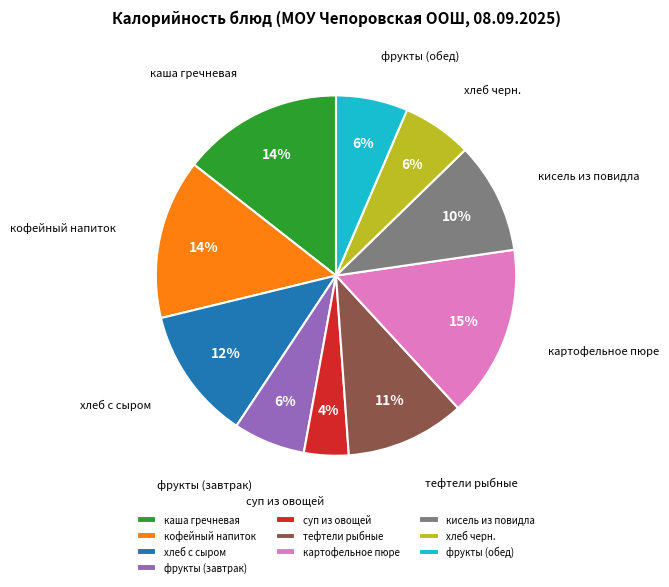

To the nearest percent, what is the average slice percentage?

10%